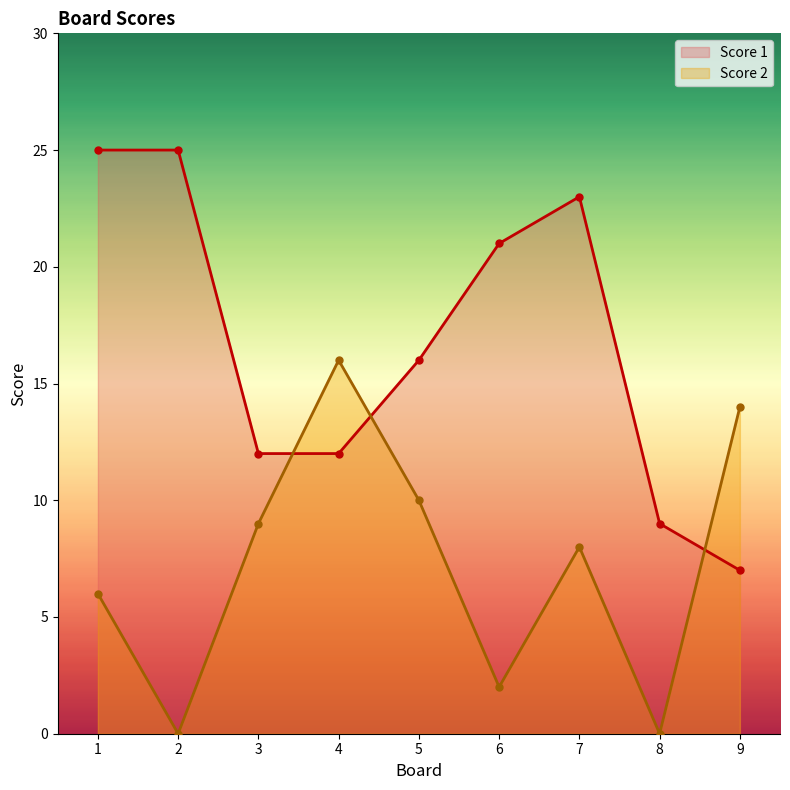

What is the difference between the highest and lowest values at 7?

15